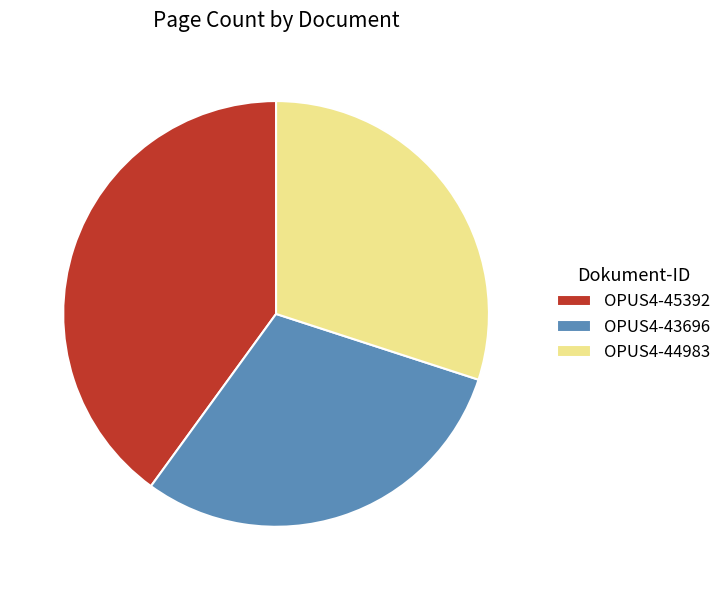

Is it true that OPUS4-44983 is 44% of the pie?

False